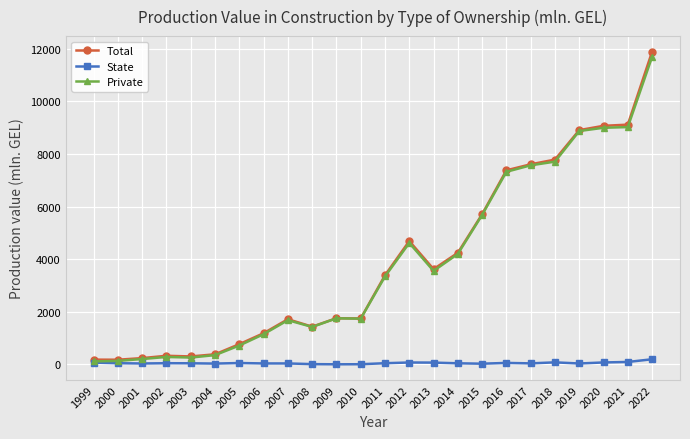

How many categories are shown in the chart?

24